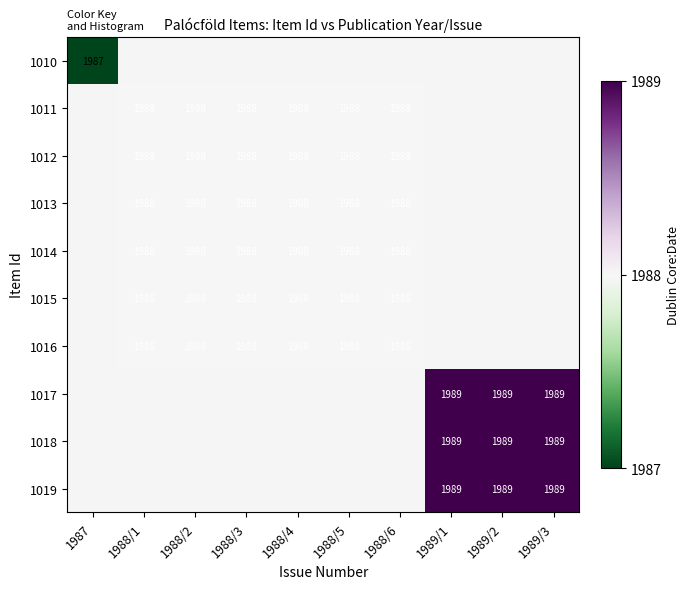

True or false: 1015 has a value of 1988 at 1988/2.

True